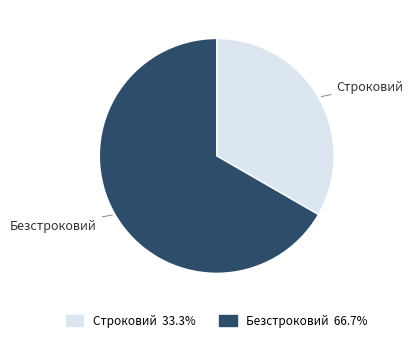

The Строковий slice represents 40% of the pie. True or false?

False